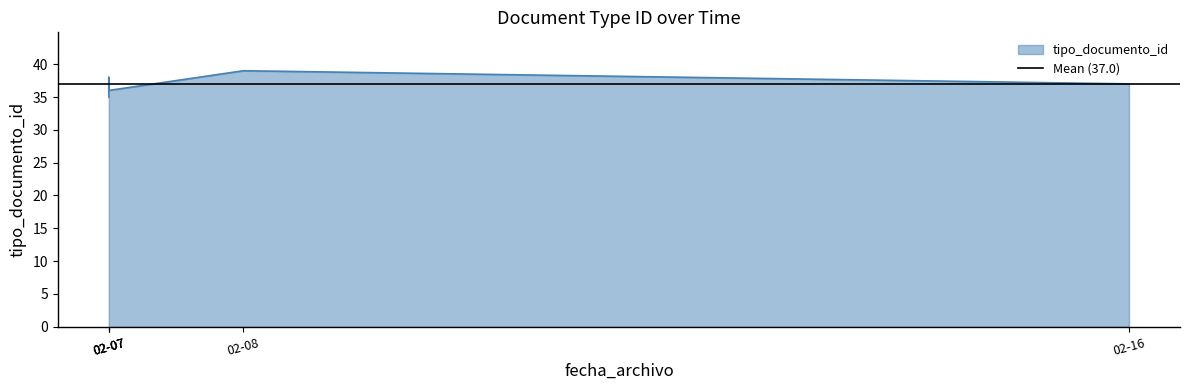

What is the sum of the values at 2012-02-08 16:04:31 and 2012-02-07 12:06:05?

74